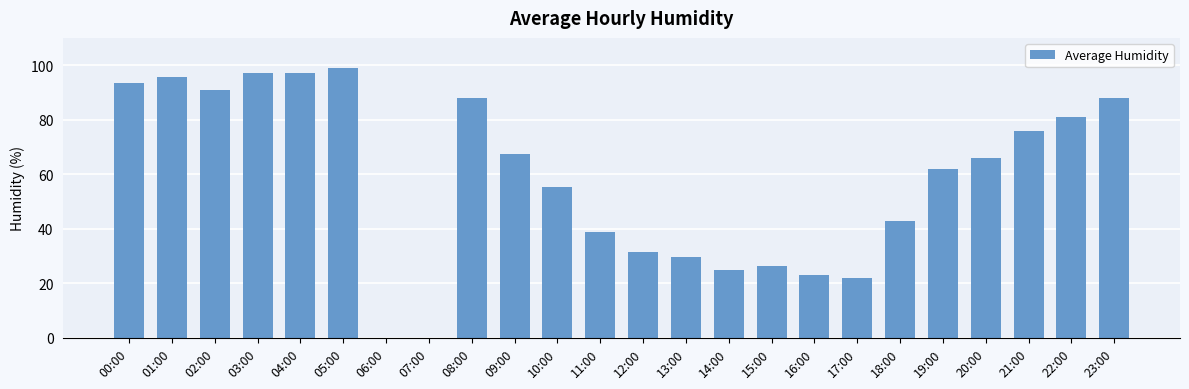

What is the average value?

58.2